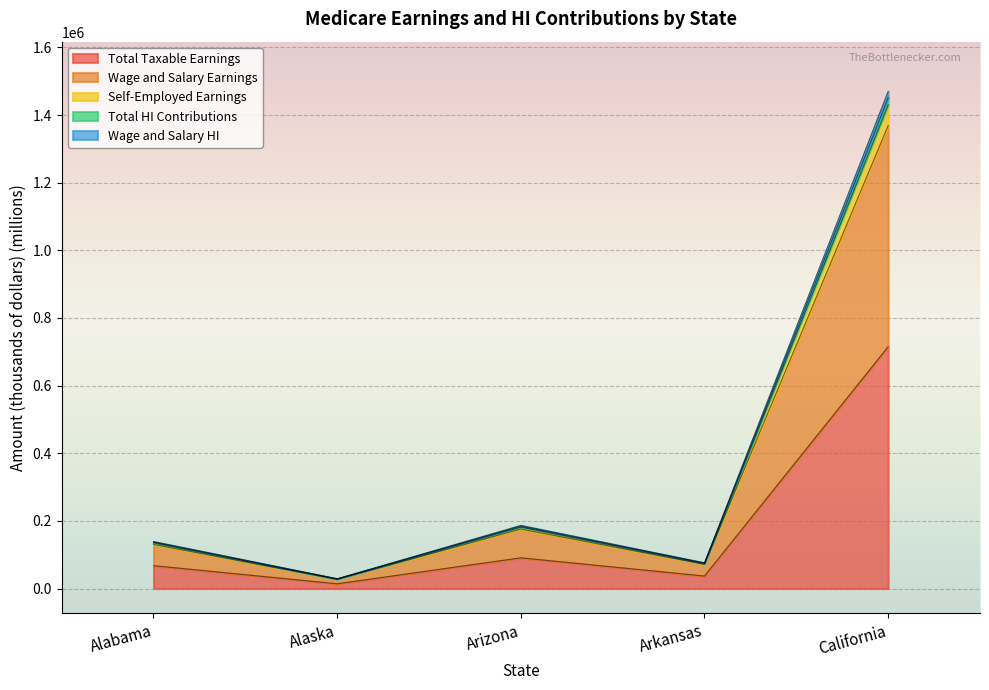

What is the difference between the highest and lowest values at California?

754849.1